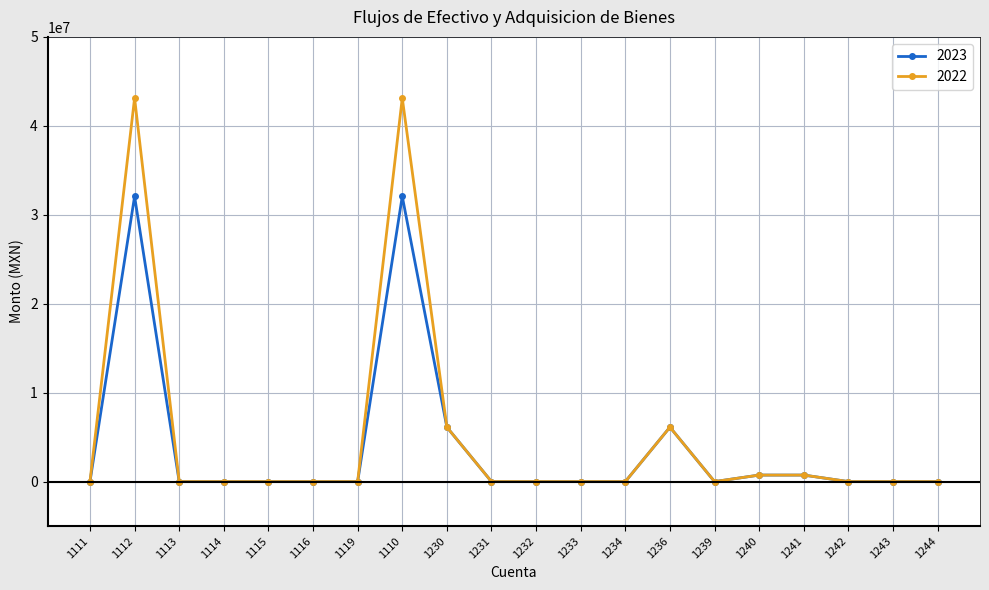

What is the maximum value for 2022?

43118711.1